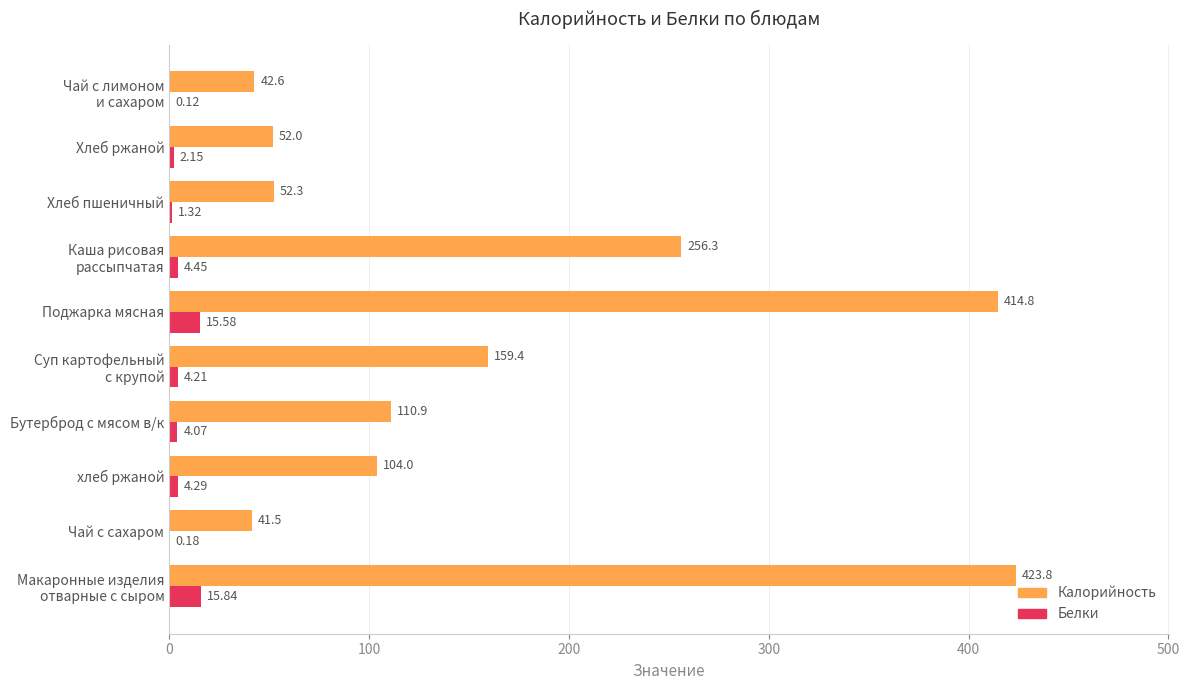

Which series has the largest total across all categories?

Калорийность